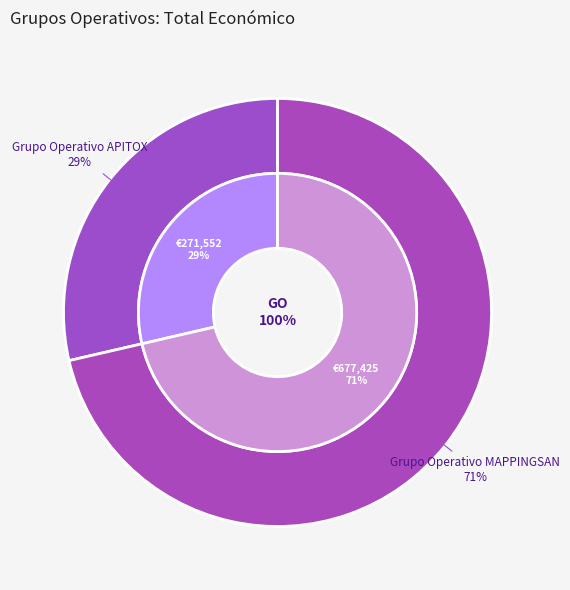

Does Grupo Operativo MAPPINGSAN represent more than half of the total?

Yes